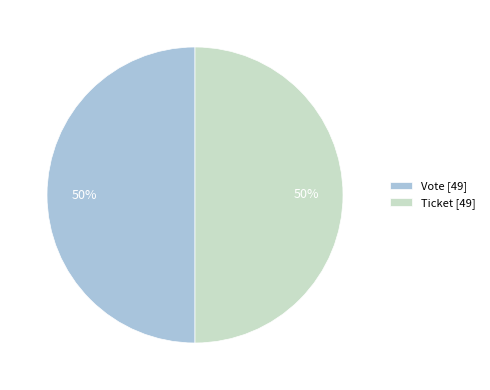

To the nearest percent, what is the combined percentage of Vote [49] and Ticket [49]?

100%